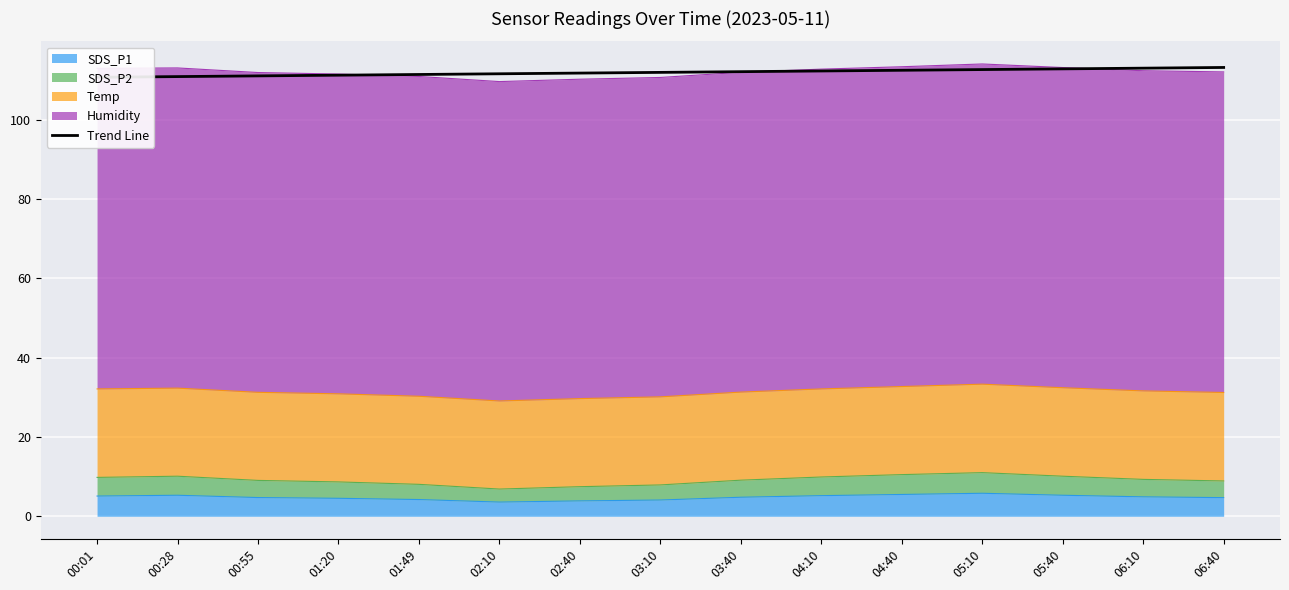

What is the minimum value for SDS_P1?

3.6